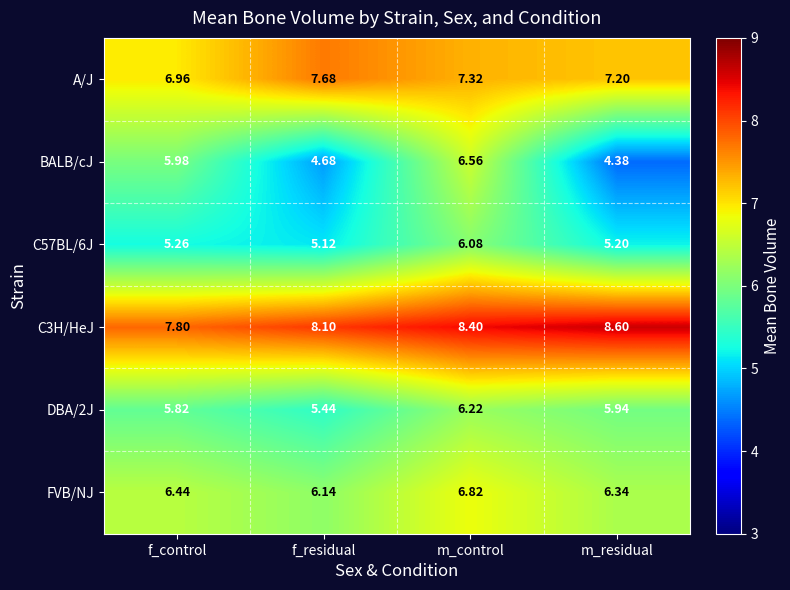

Where is FVB/NJ nearest to the value 6?

f_residual